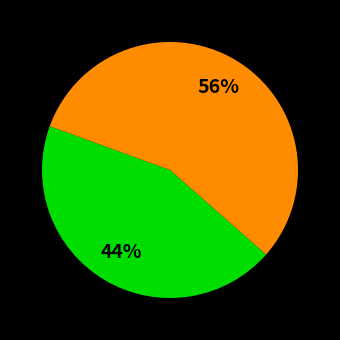

Count the number of slices in the pie.

2